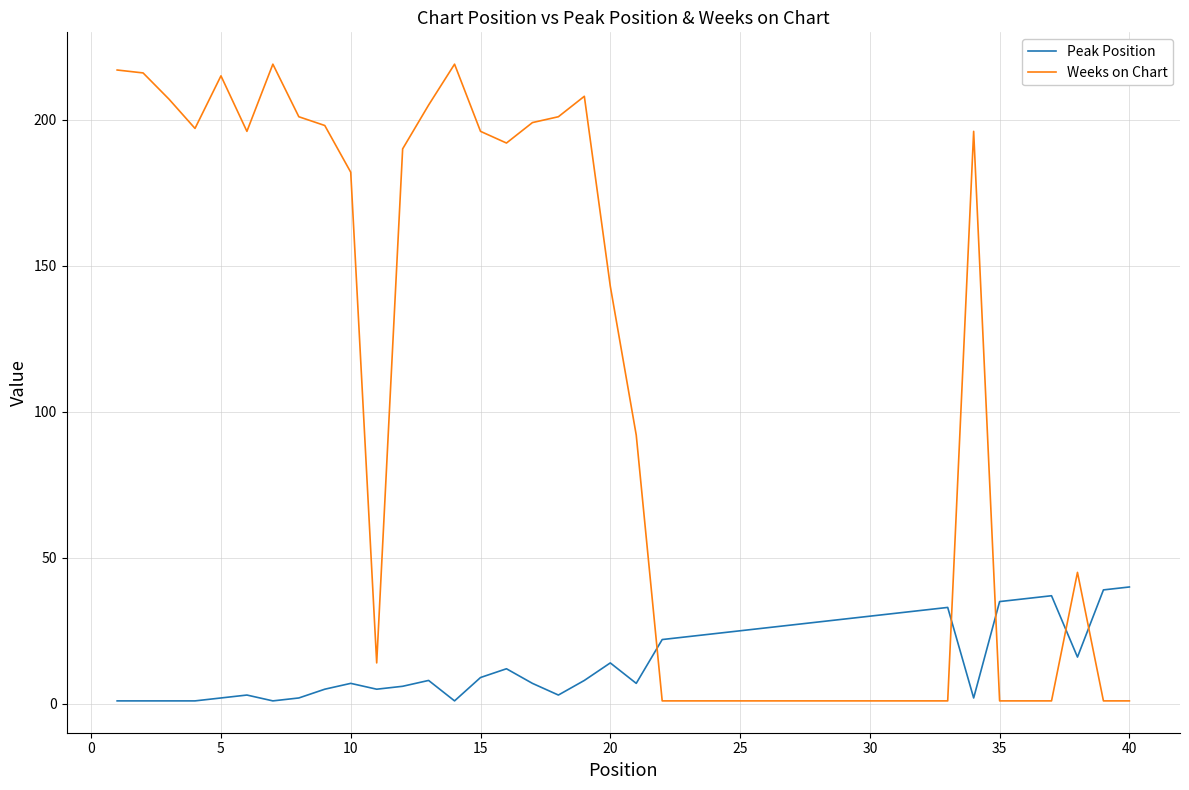

What is the difference between the maximum and second lowest values in the Weeks on Chart series?

218